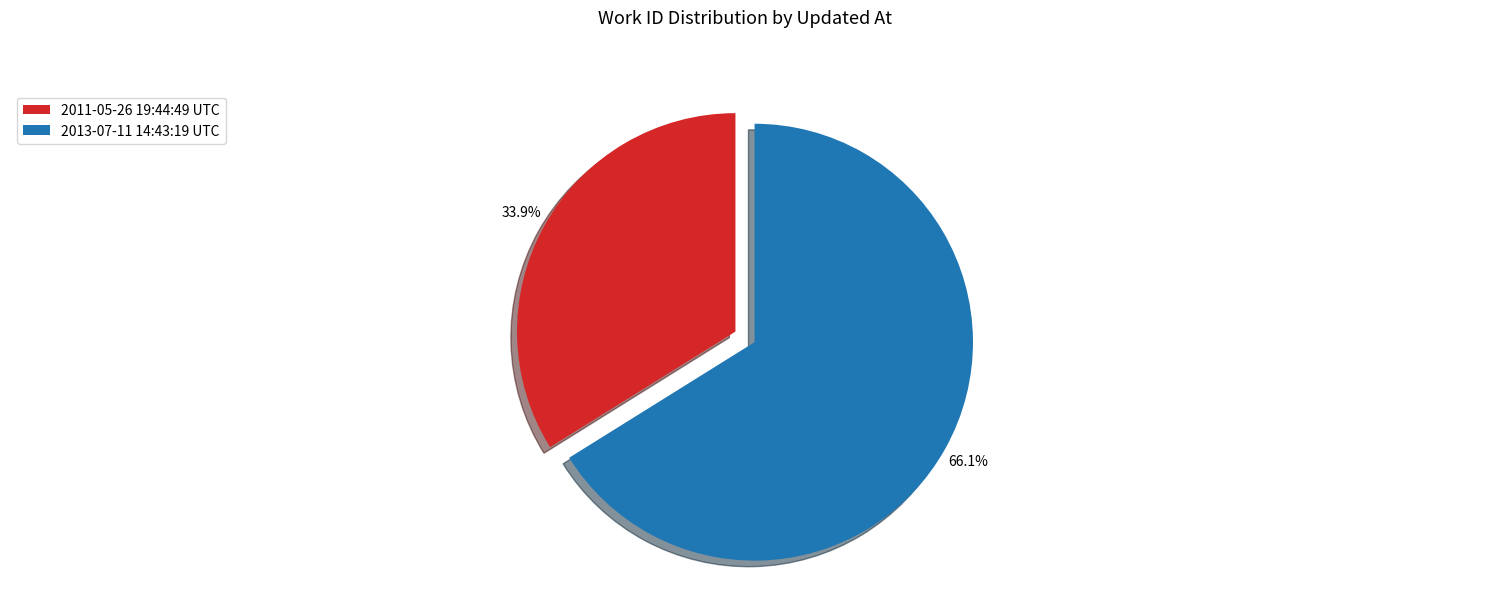

How many slices are in this pie chart?

2